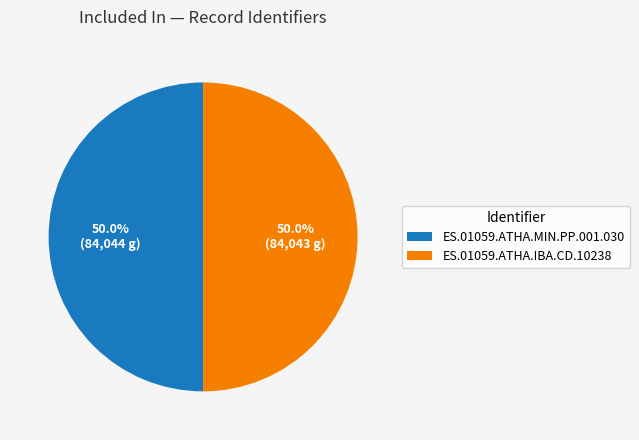

How many segments does this pie chart have?

2